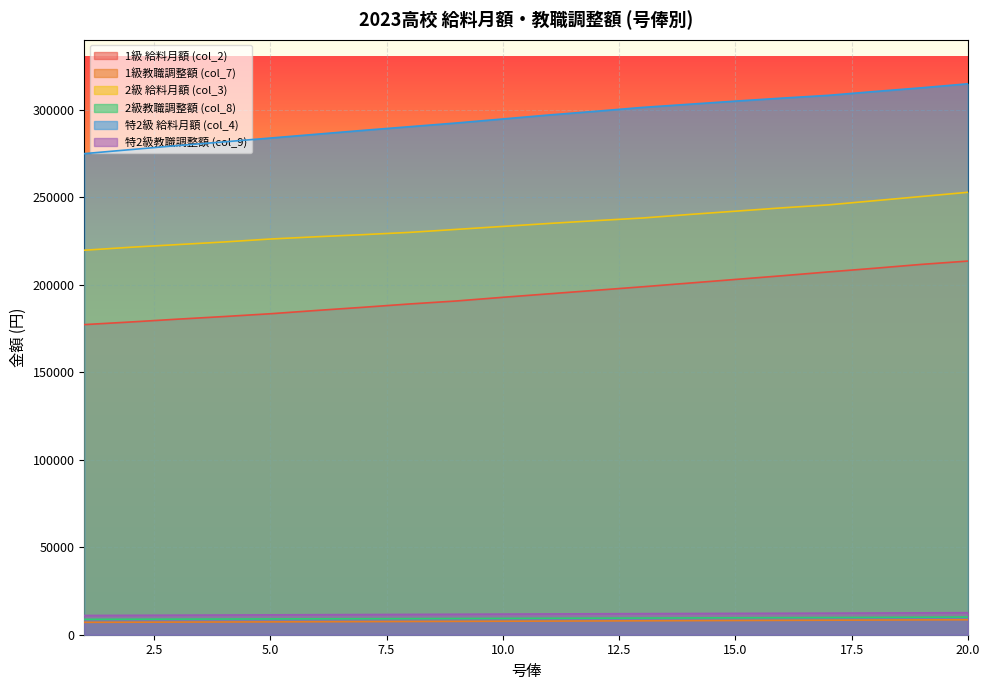

Where is 1級 給料月額 (col_2) nearest to the value 195350?

11